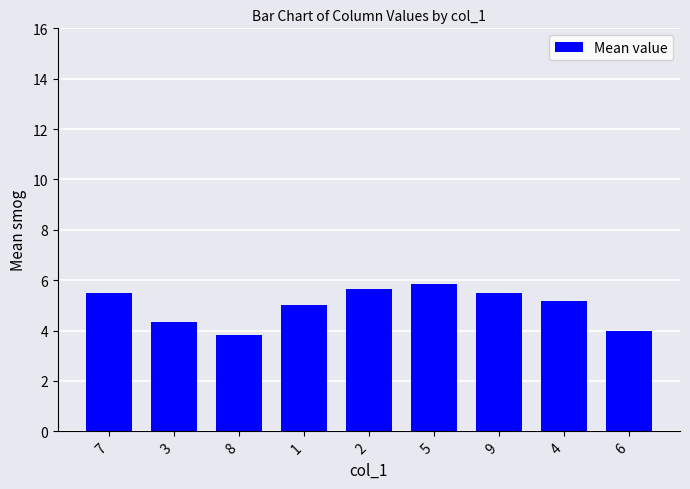

What is the label of the 5th bar from the right?

2